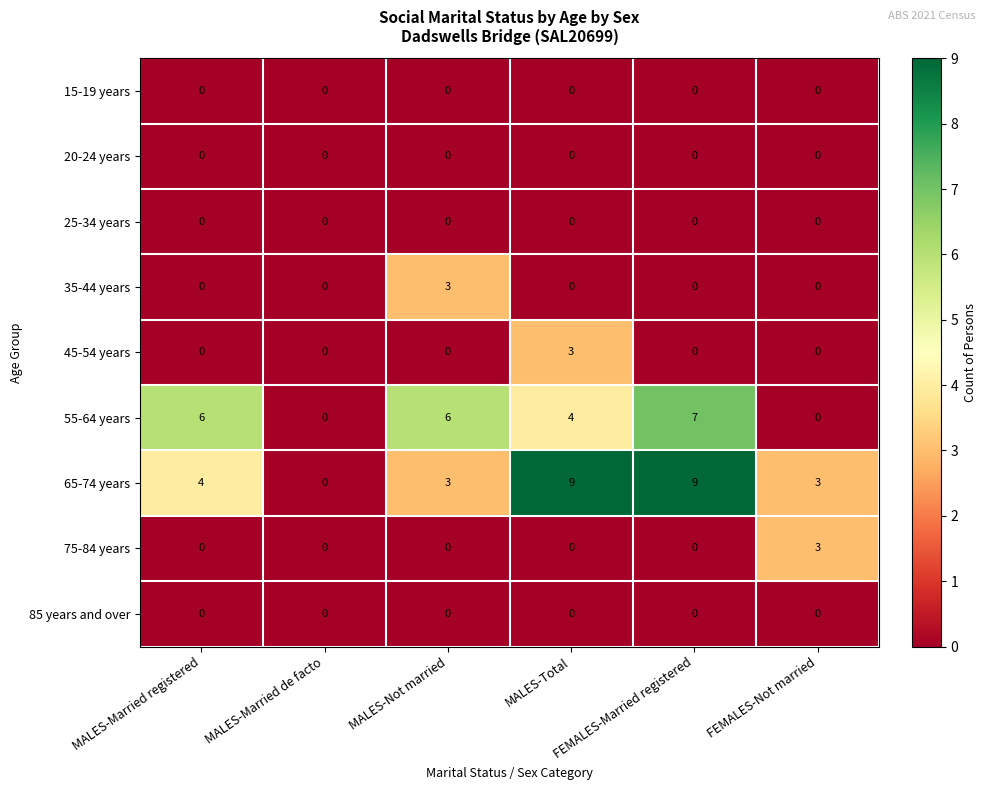

What is the maximum value shown in the chart?

9